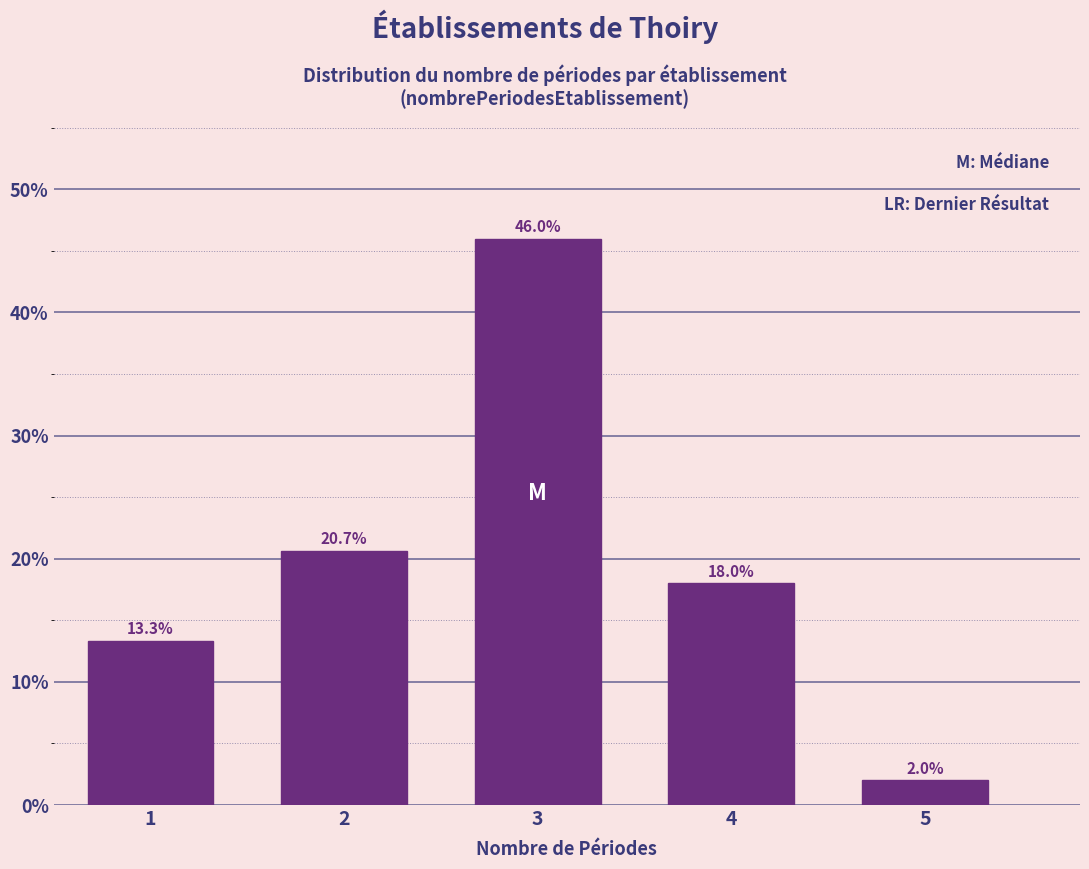

Reading left to right, transcribe all the data shown in this chart.

13.3	20.7	46.0	18.0	2.0